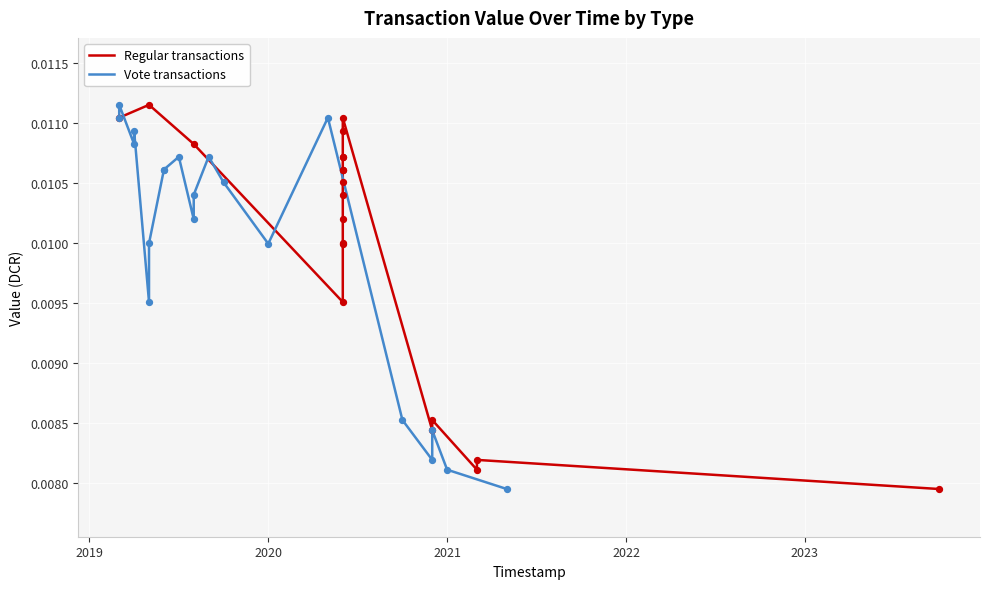

At how many categories does at least one series exceed 0?

20